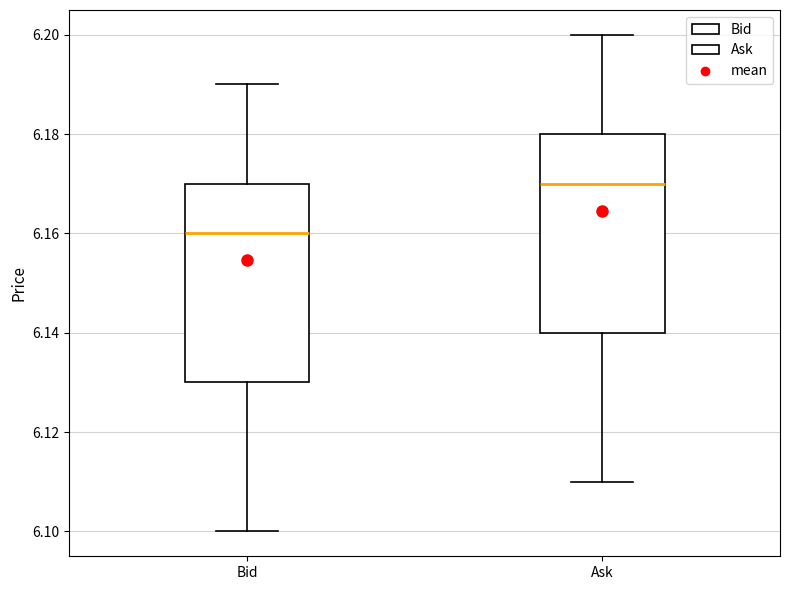

Where does the upper whisker of the box for Ask end on the y-axis? The values are not printed on the chart, so give them approximately, as read against the axis.

6.20